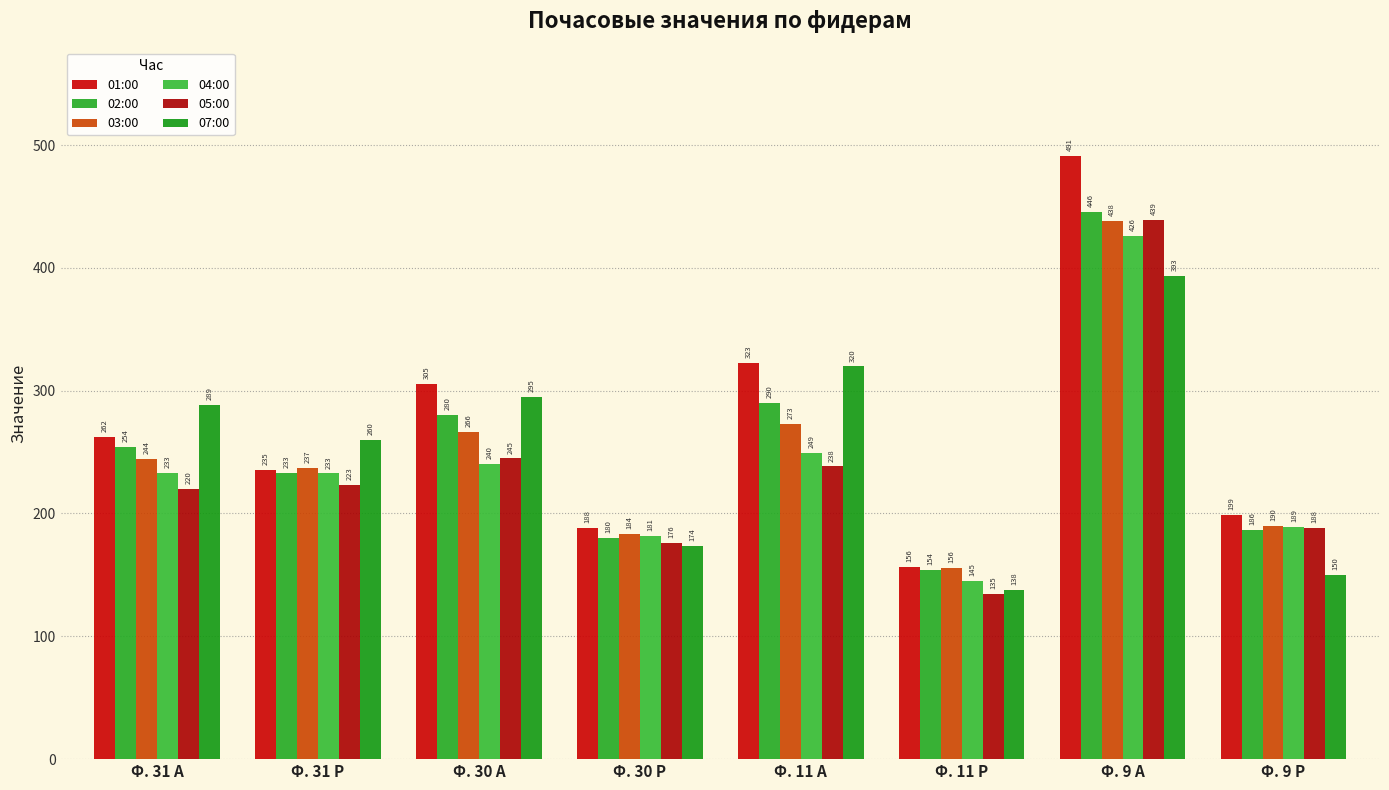

What is the label of the 5th bar from the left?

Ф. 11 А